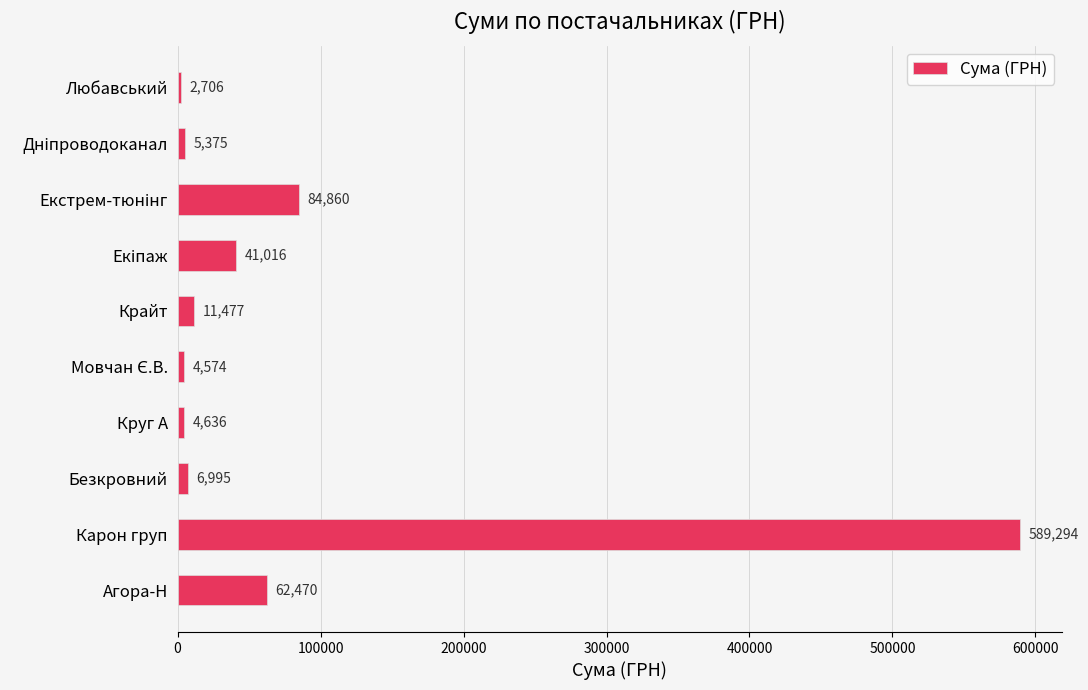

Approximately how many times larger is the value at Круг А compared to Любавський?

1.7